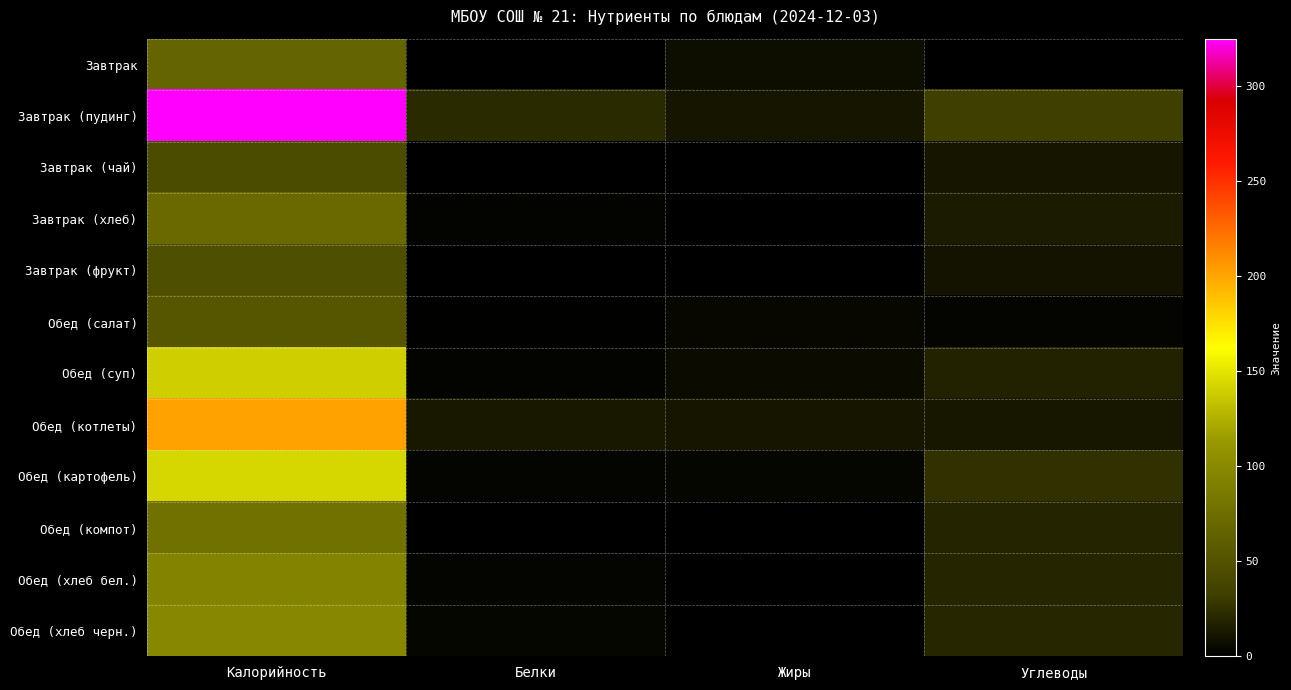

At how many categories does at least one series exceed 187?

1